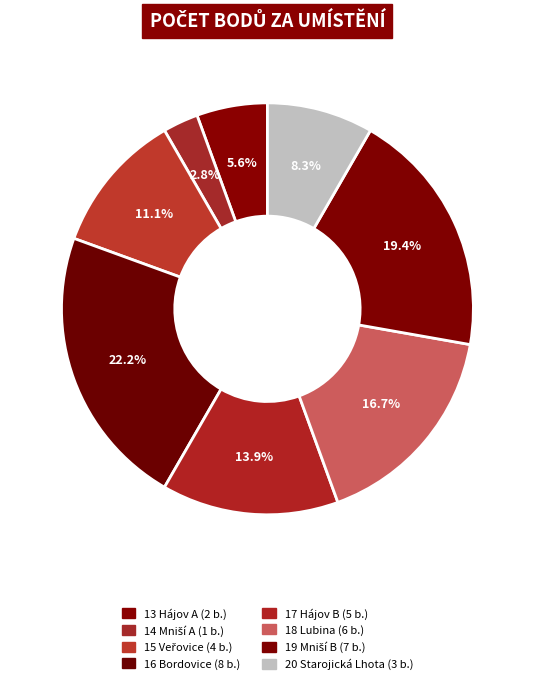

Count the number of slices in the pie.

8